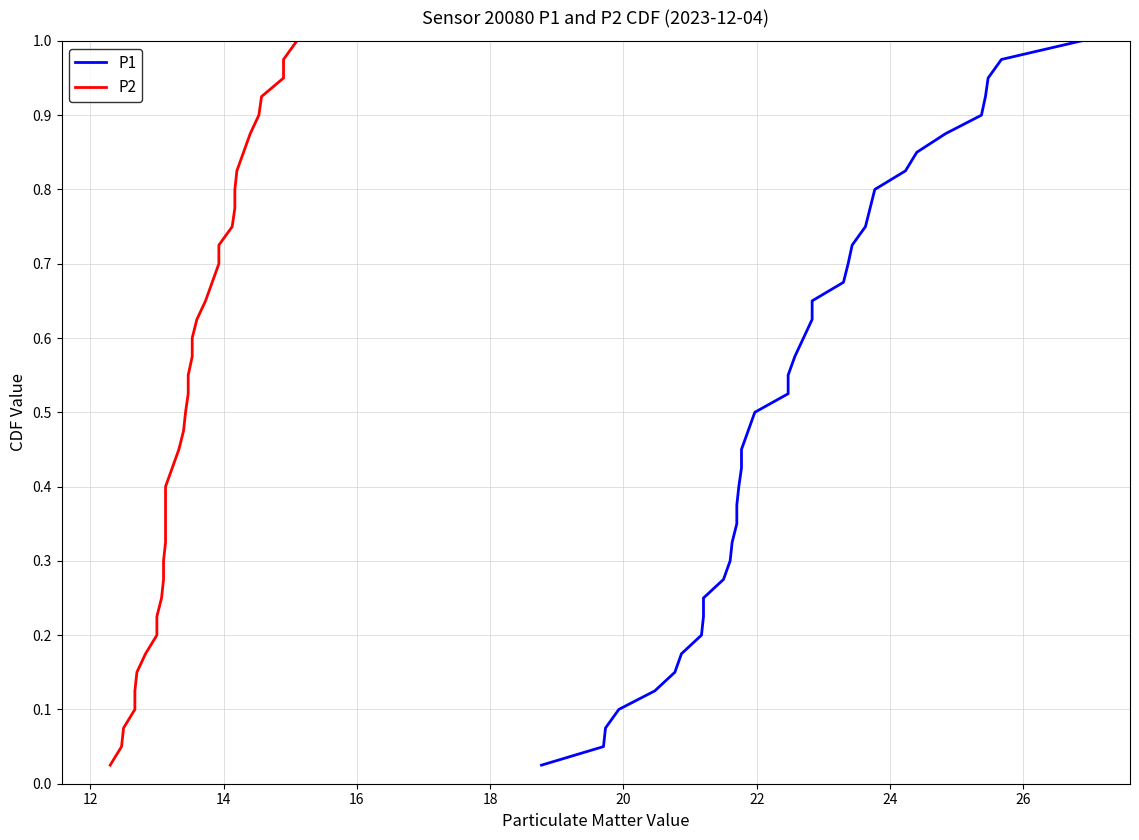

What is the value of the P2 point at the 26th from the left?

0.7